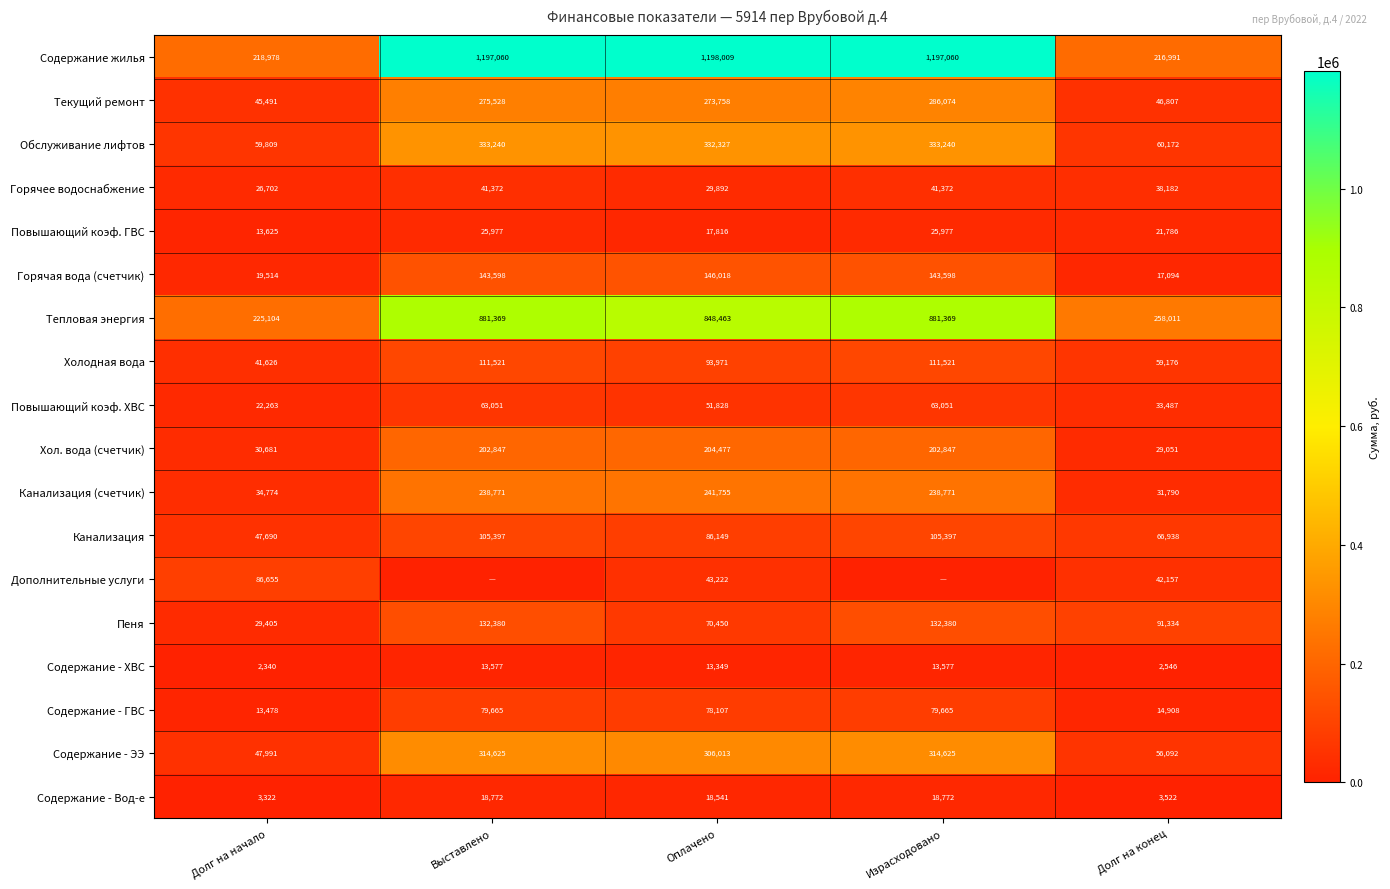

Rank the series at Долг на конец from lowest to highest value.

Содержание - ХВС, Содержание - Вод-е, Содержание - ГВС, Горячая вода (счетчик), Повышающий коэф. ГВС, Хол. вода (счетчик), Канализация (счетчик), Повышающий коэф. ХВС, Горячее водоснабжение, Дополнительные услуги, Текущий ремонт, Содержание - ЭЭ, Холодная вода, Обслуживание лифтов, Канализация, Пеня, Содержание жилья, Тепловая энергия